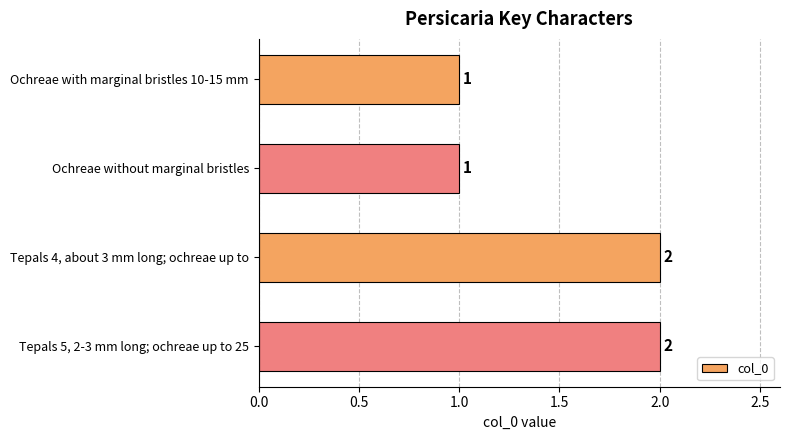

Which has a higher value, Tepals 4, about 3 mm long; ochreae up to or Ochreae without marginal bristles?

Tepals 4, about 3 mm long; ochreae up to